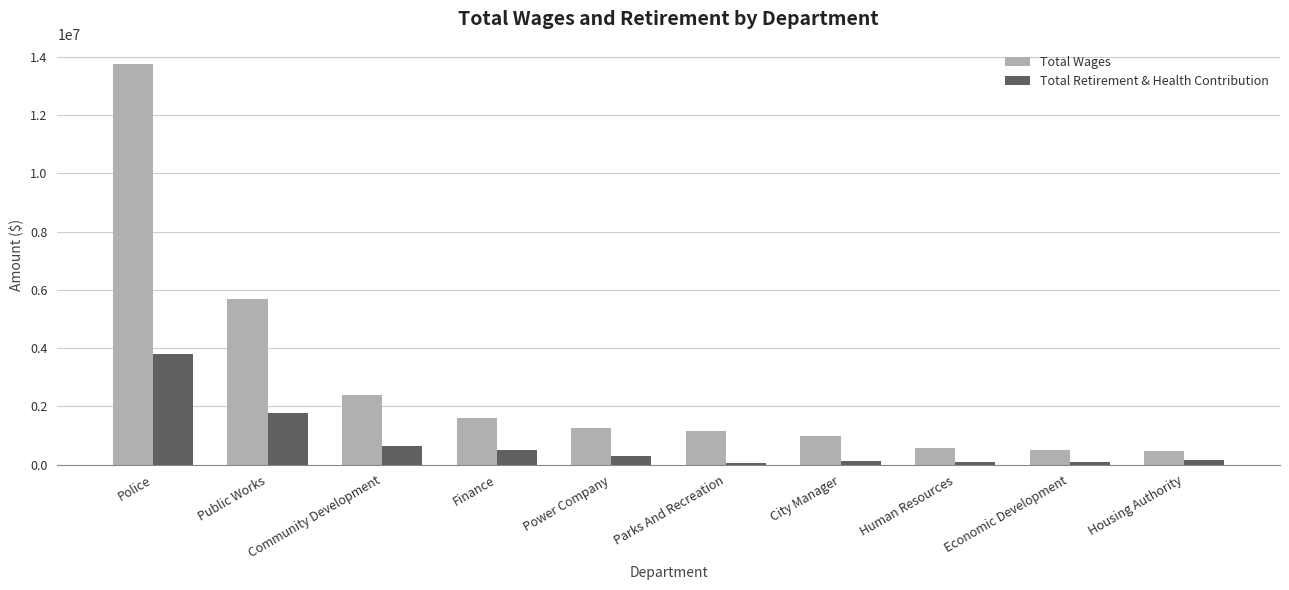

The value of Total Wages at Power Company is 1272547. True or false?

True